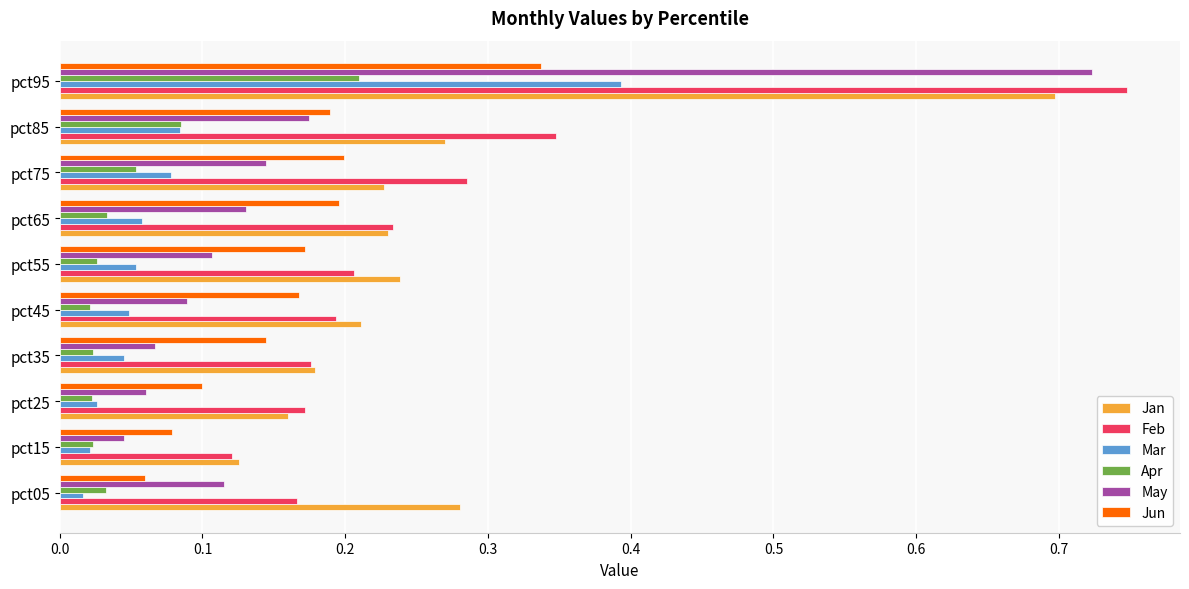

How many data points does each series have?

10